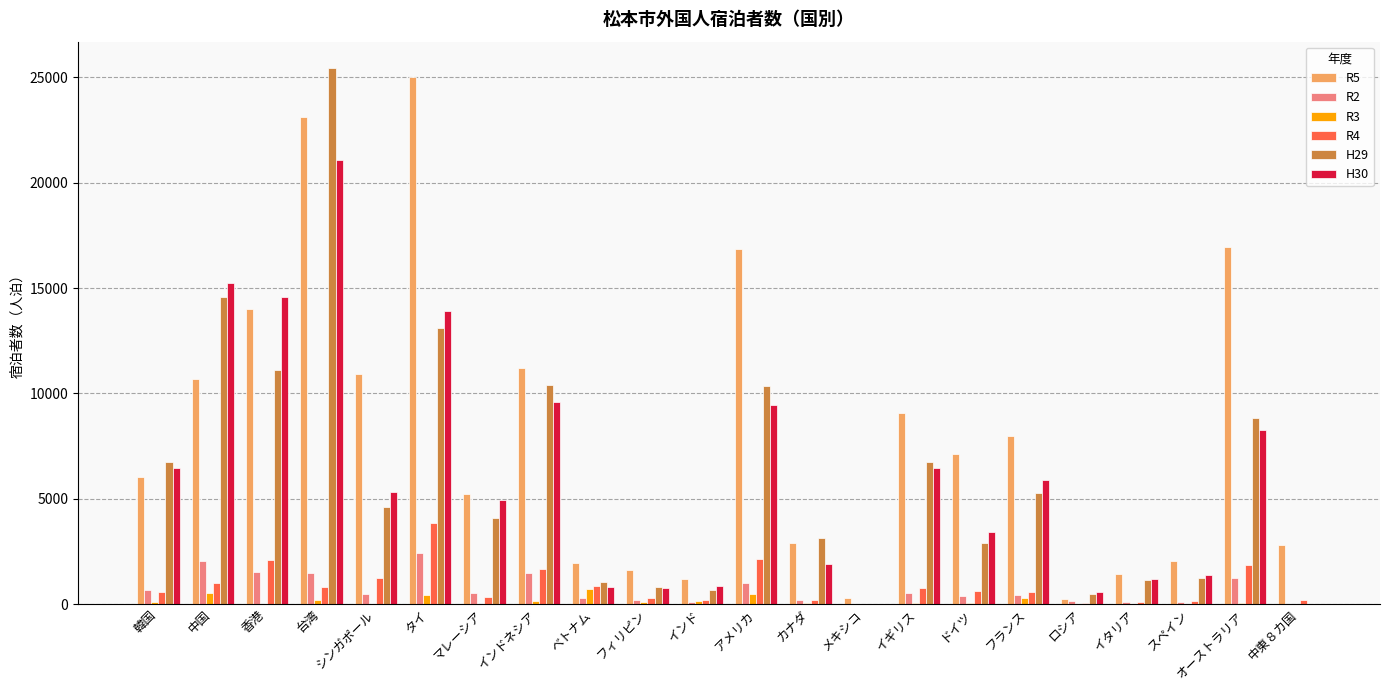

Is it true that H30 equals 3452 at 香港?

False